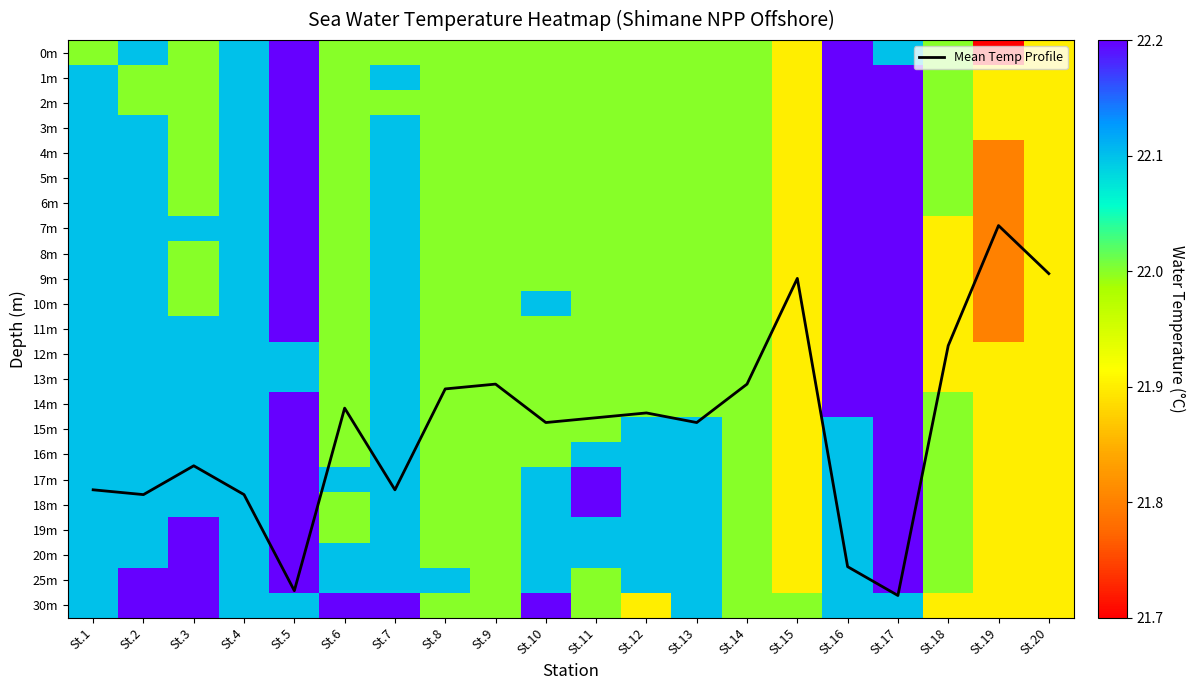

What value does the 7m series have at St.16?

22.2